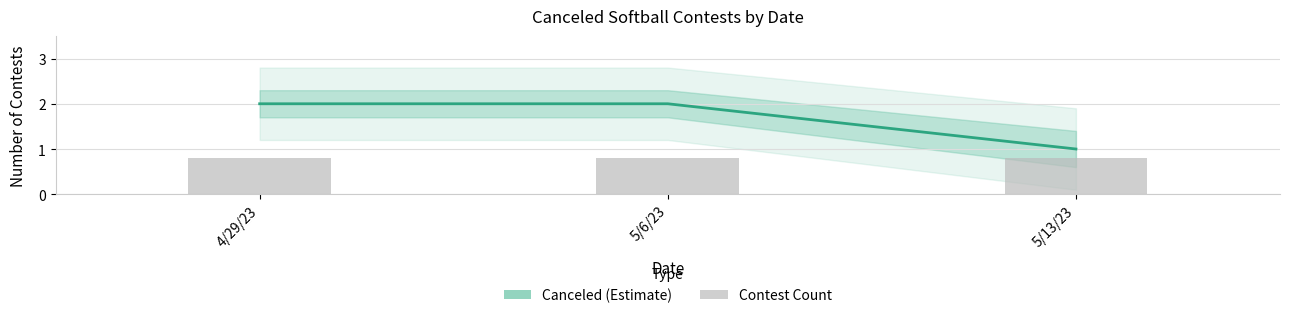

Reading left to right, list all the values displayed in this chart.

Canceled: 2.0	2.0	1.0
Count per date: 0.8	0.8	0.8